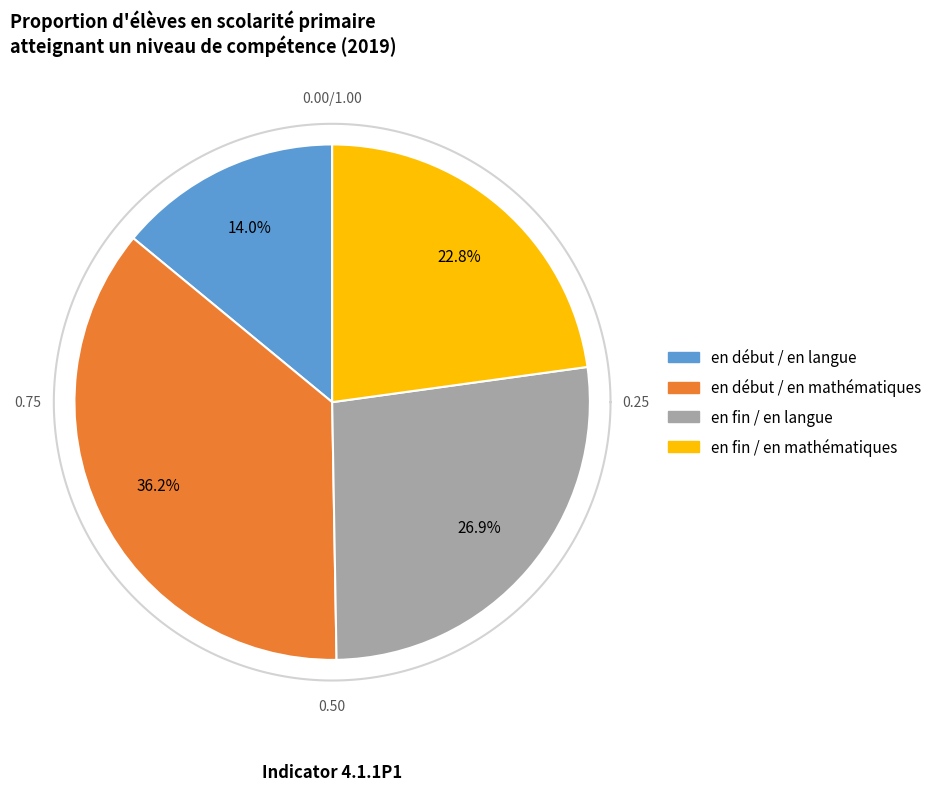

Which slice is the smallest?

en début / en langue